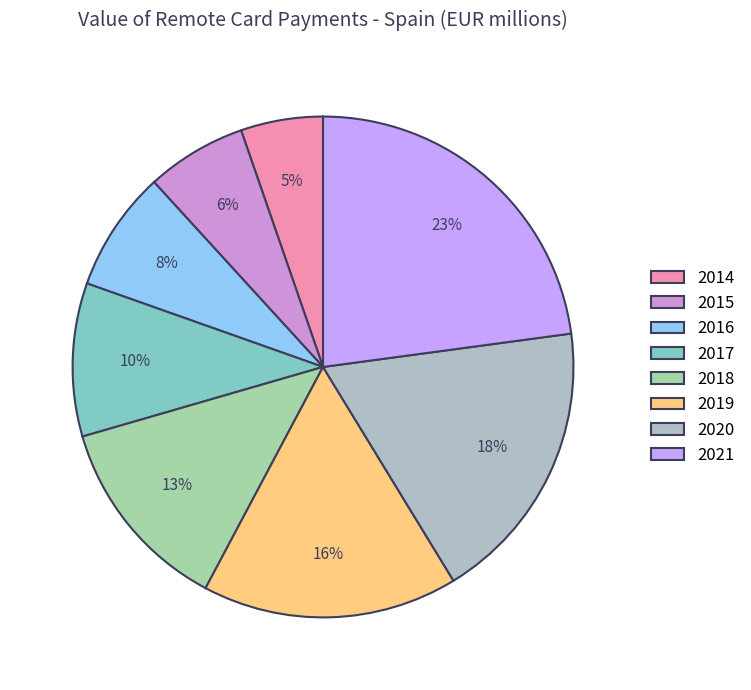

To the nearest percent, what is the average slice percentage?

13%